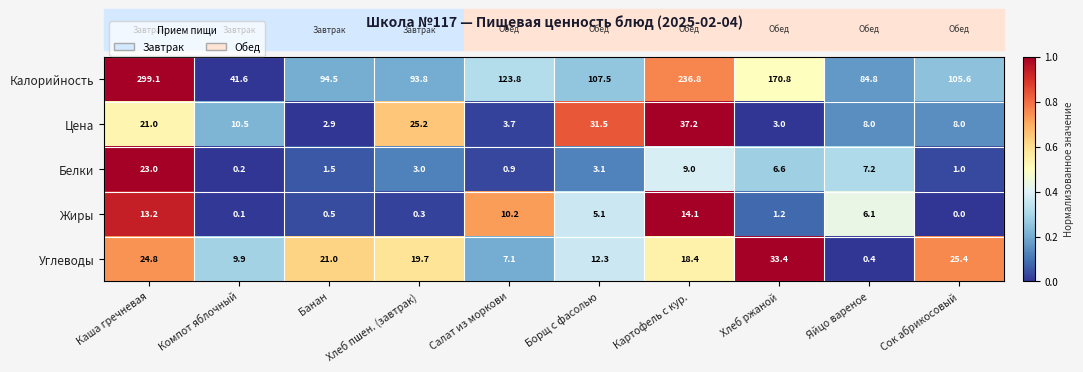

At which label does Углеводы first exceed 19?

Каша гречневая